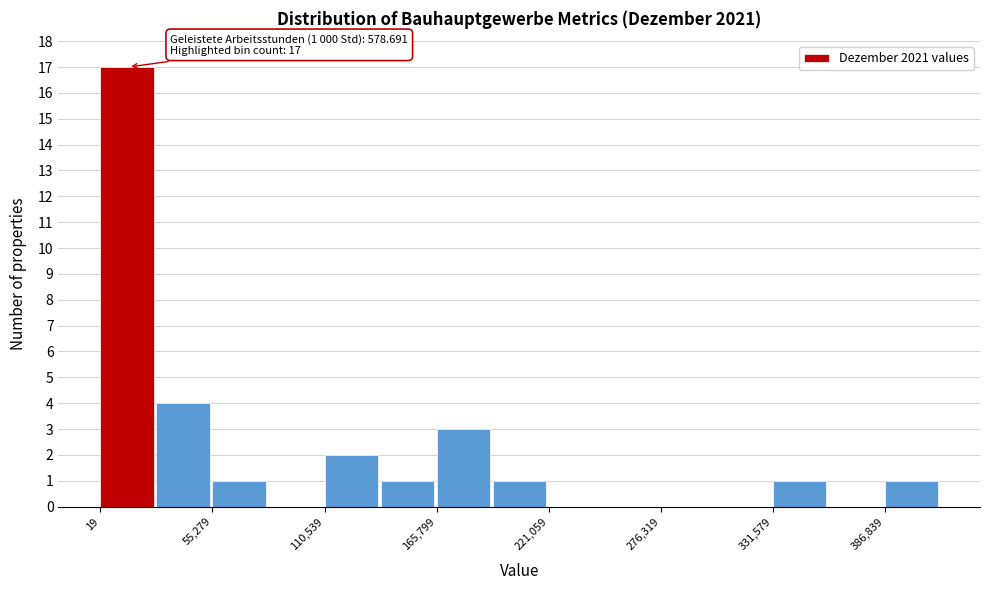

Read against the x-axis, roughly where is the centre of the tallest bar?

10000